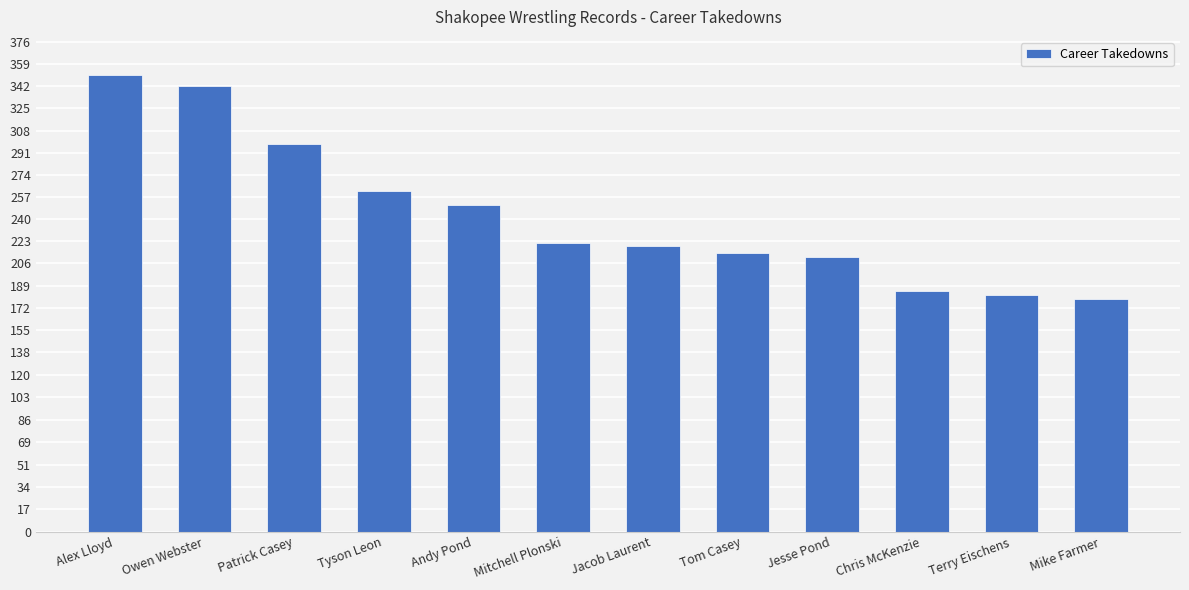

True or false: the data shows 219 at Jacob Laurent.

True